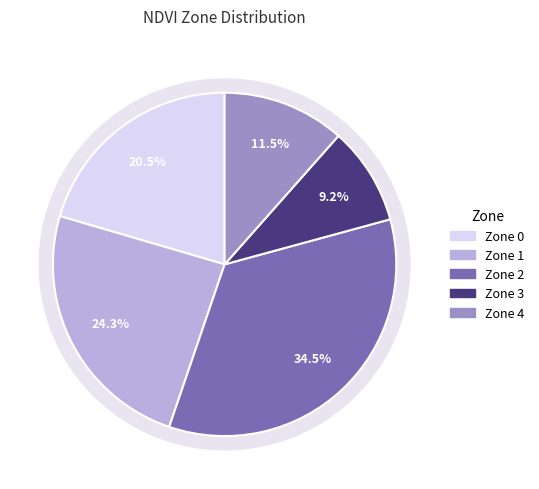

Rank the categories by value from lowest to highest.

Zone 3, Zone 4, Zone 0, Zone 1, Zone 2